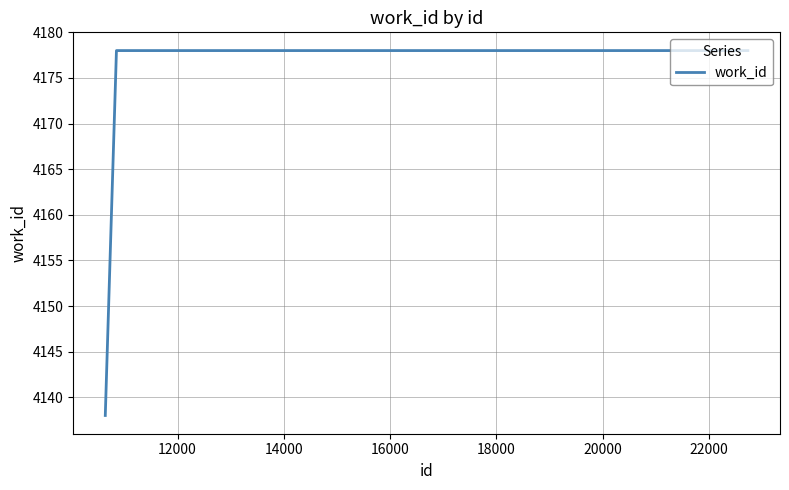

How many distinct data groups are displayed?

1